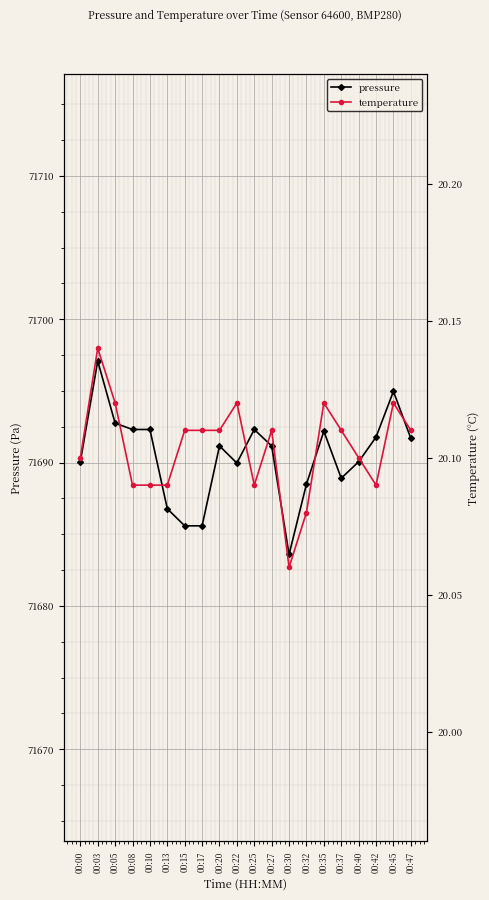

List the labels in order of pressure value, smallest first.

00:30, 00:15, 00:17, 00:13, 00:32, 00:37, 00:22, 00:00, 00:40, 00:20, 00:27, 00:47, 00:42, 00:35, 00:08, 00:10, 00:25, 00:05, 00:45, 00:03